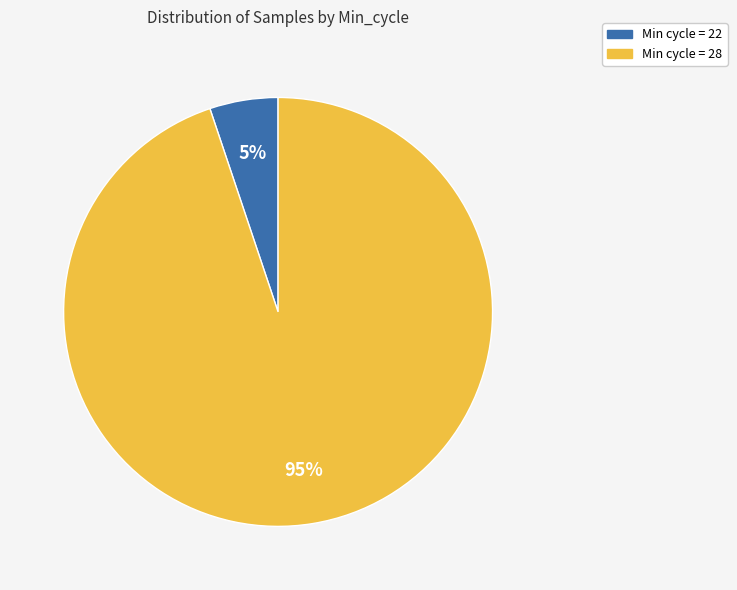

To the nearest percent, what is the average slice percentage?

50%